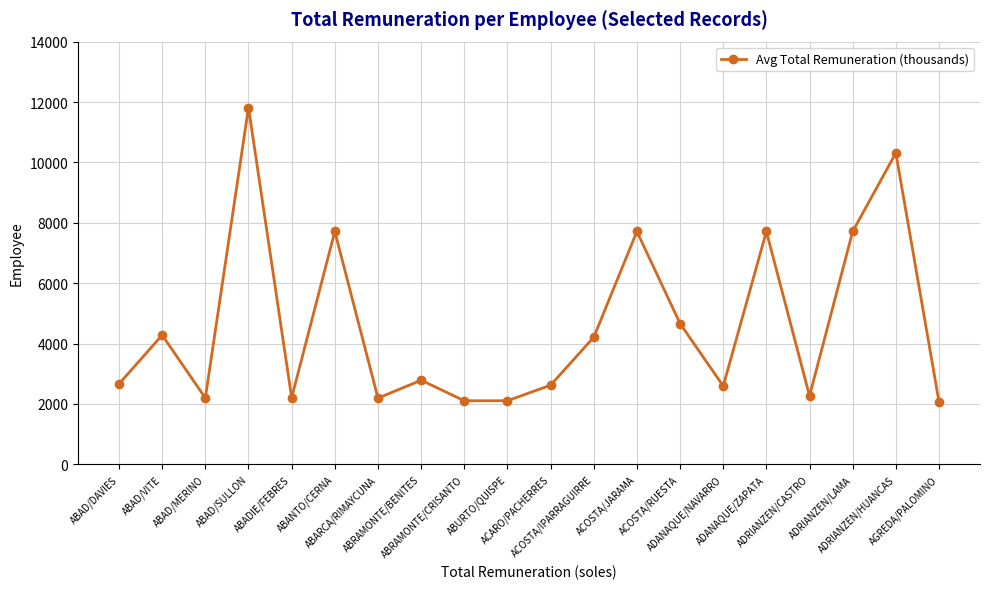

At which label does the data first exceed 2784?

ABAD/VITE